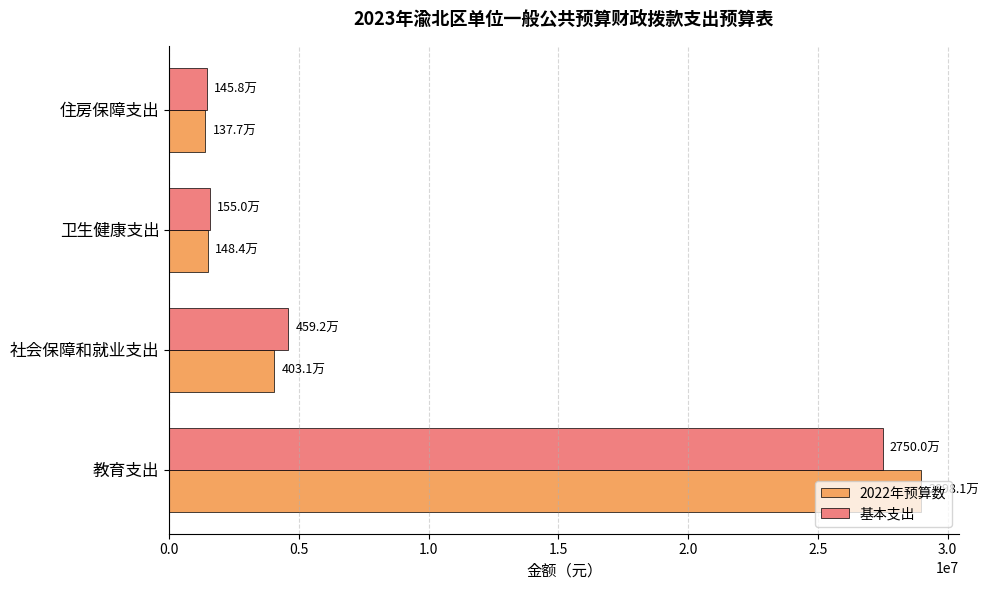

What is the total value across all series at 社会保障和就业支出?

8622983.3